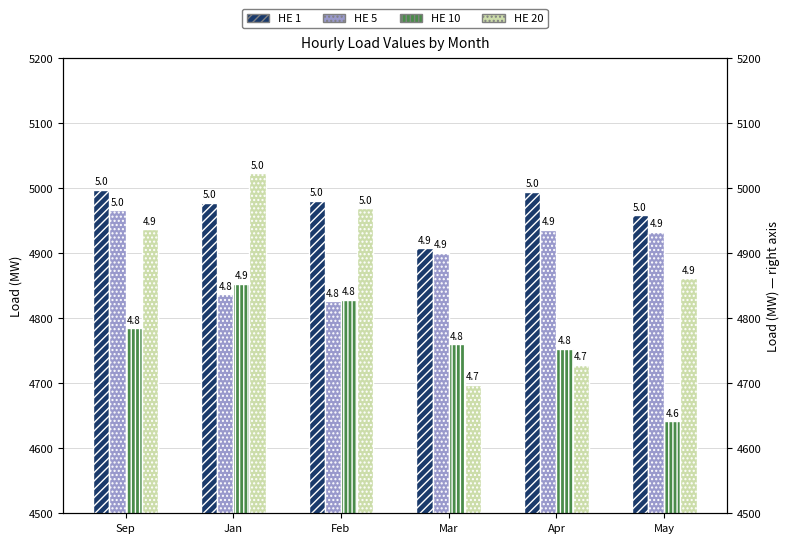

Are the bars horizontal?

No